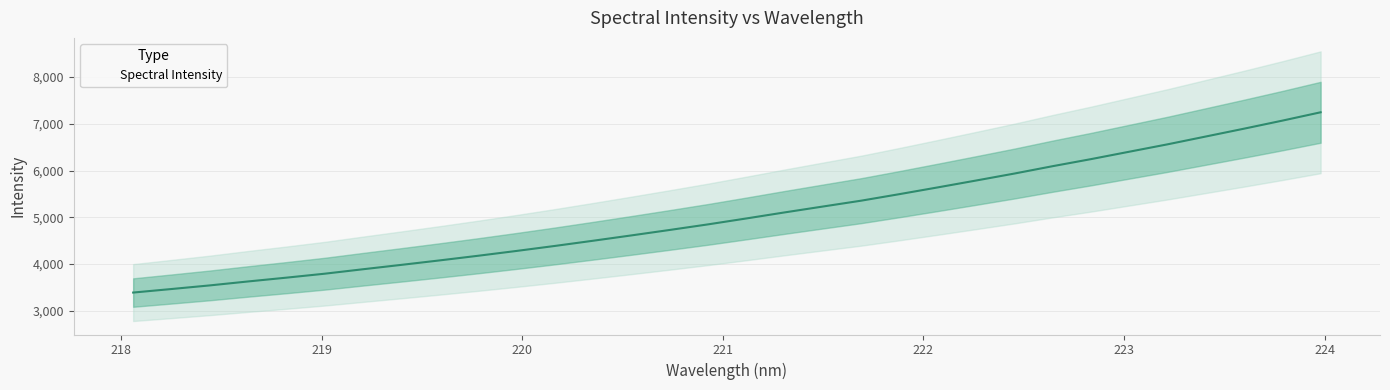

List the labels in order of value, smallest first.

218.0596, 218.2508, 218.442, 218.6332, 218.8244, 219.0156, 219.2067, 219.3979, 219.589, 219.7801, 219.9712, 220.1623, 220.3533, 220.5444, 220.7354, 220.9264, 221.1174, 221.3083, 221.4993, 221.6902, 221.8812, 222.0721, 222.263, 222.4538, 222.6447, 222.8355, 223.0264, 223.2172, 223.408, 223.5987, 223.7895, 223.9802